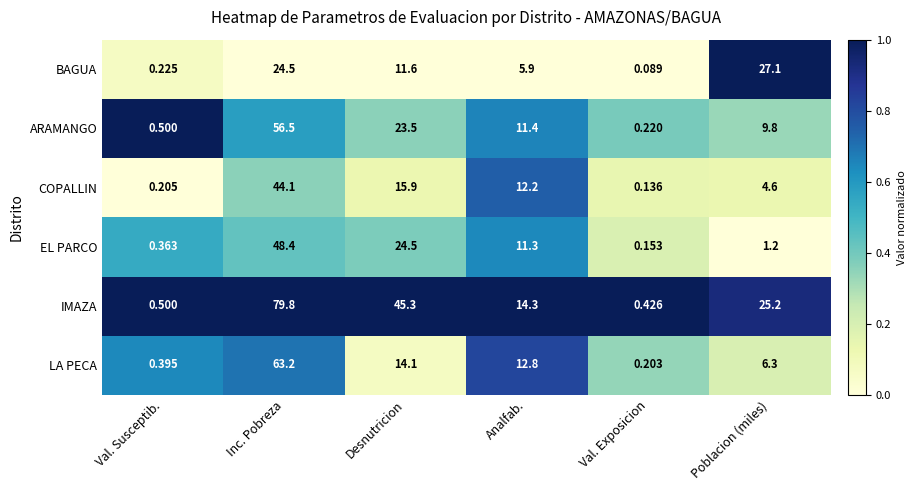

What is the spread (max minus min) of values at Val. Susceptib.?

0.3